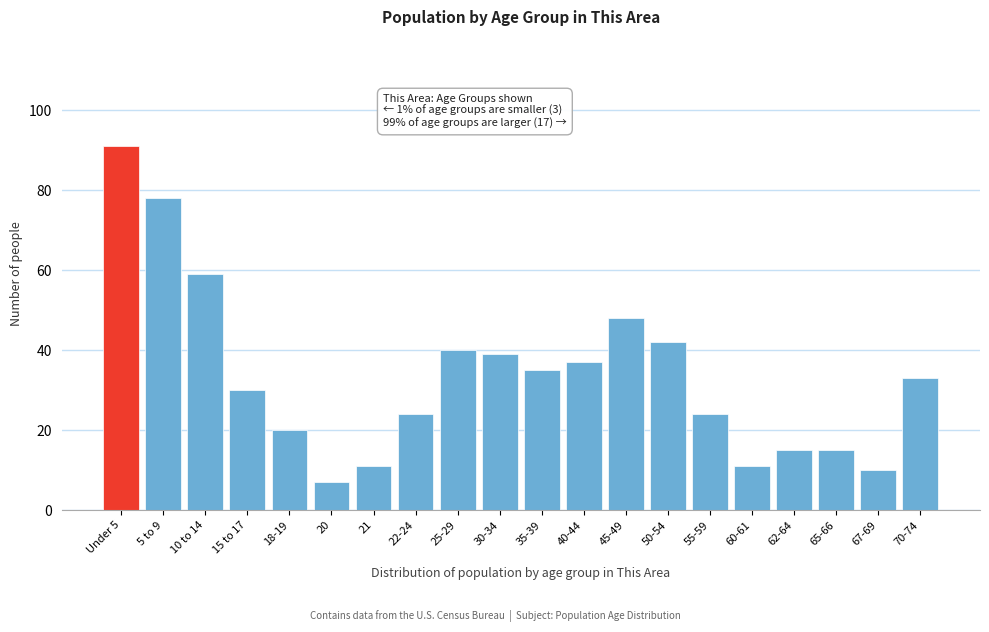

Reading left to right, transcribe all the data shown in this chart.

91	78	59	30	20	7	11	24	40	39	35	37	48	42	24	11	15	15	10	33